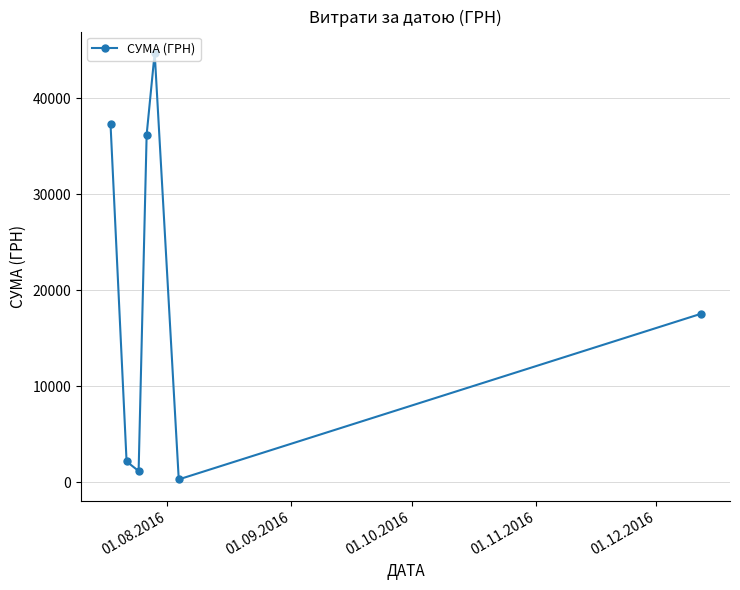

Count the number of data series in this chart.

1